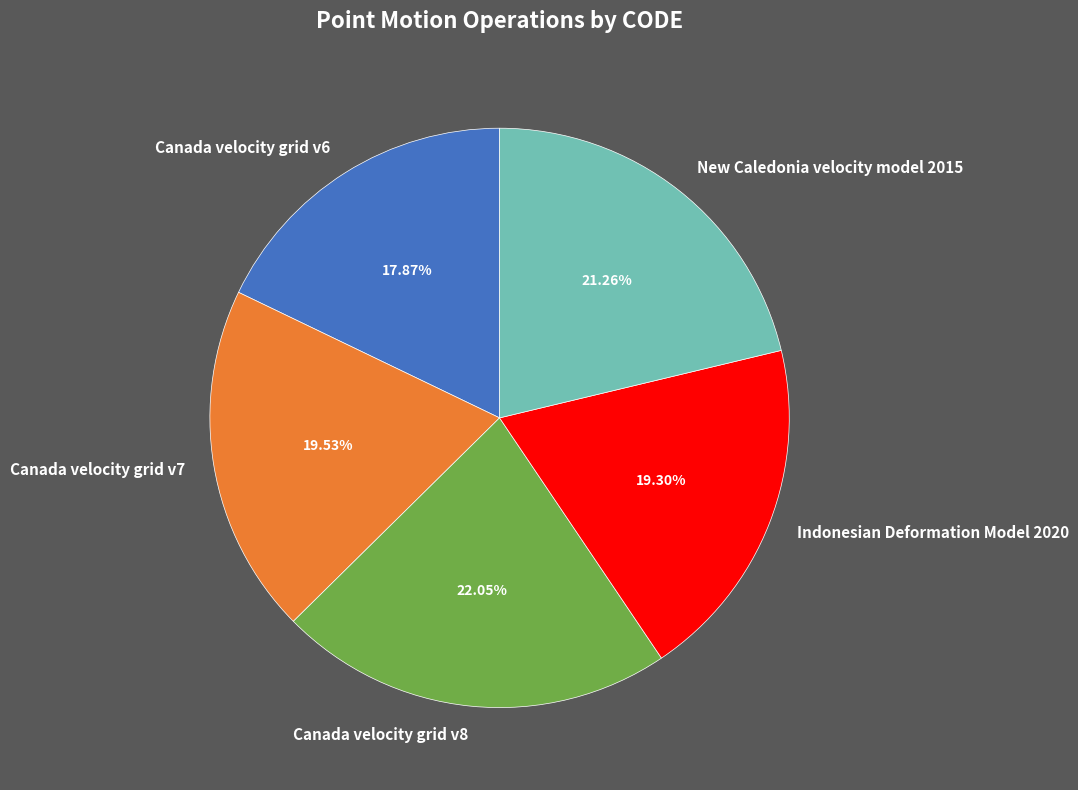

Does Indonesian Deformation Model 2020 account for over 50% of the chart?

No